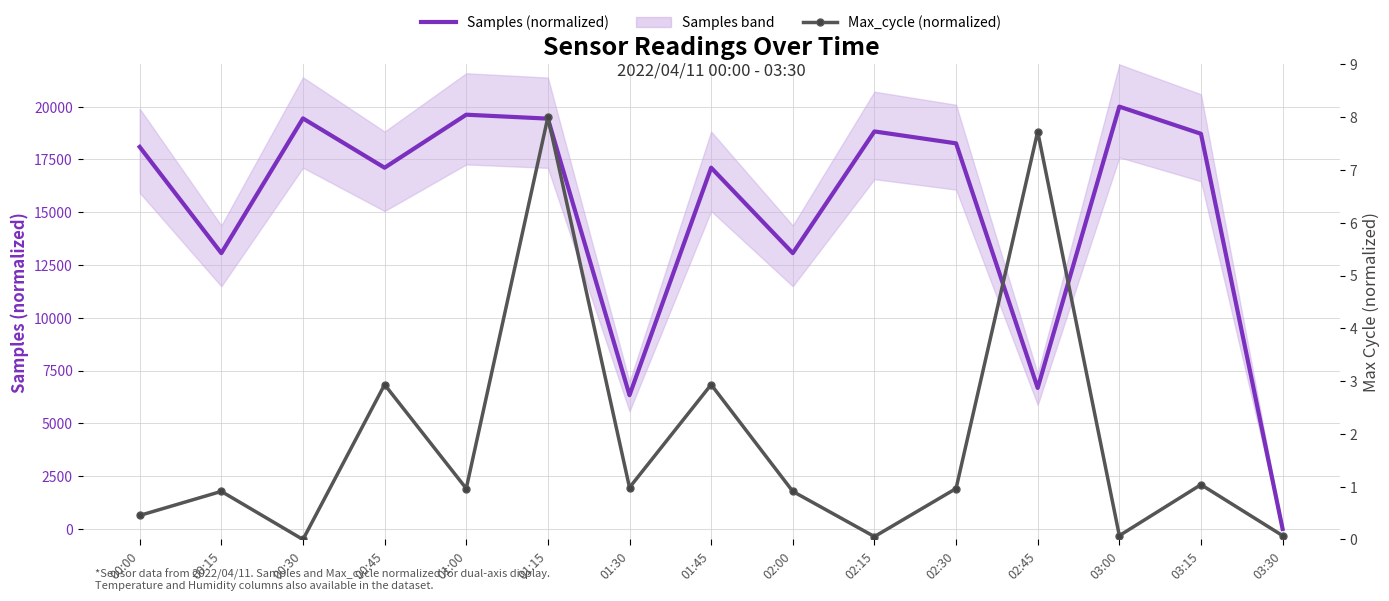

Reading right to left, extract all data points from this chart.

Samples (normalized): 03:30=0.0	03:15=18713.5	03:00=20000.0	02:45=6677.8	02:30=18261.3	02:15=18824.9	02:00=13061.1	01:45=17106.9	01:30=6333.9	01:15=19431.6	01:00=19617.9	00:45=17106.9	00:30=19442.7	00:15=13061.1	00:00=18092.5
Max_cycle (normalized): 03:30=0.1	03:15=1.0	03:00=0.1	02:45=7.7	02:30=1.0	02:15=0.1	02:00=0.9	01:45=2.9	01:30=1.0	01:15=8.0	01:00=1.0	00:45=2.9	00:30=0.0	00:15=0.9	00:00=0.5